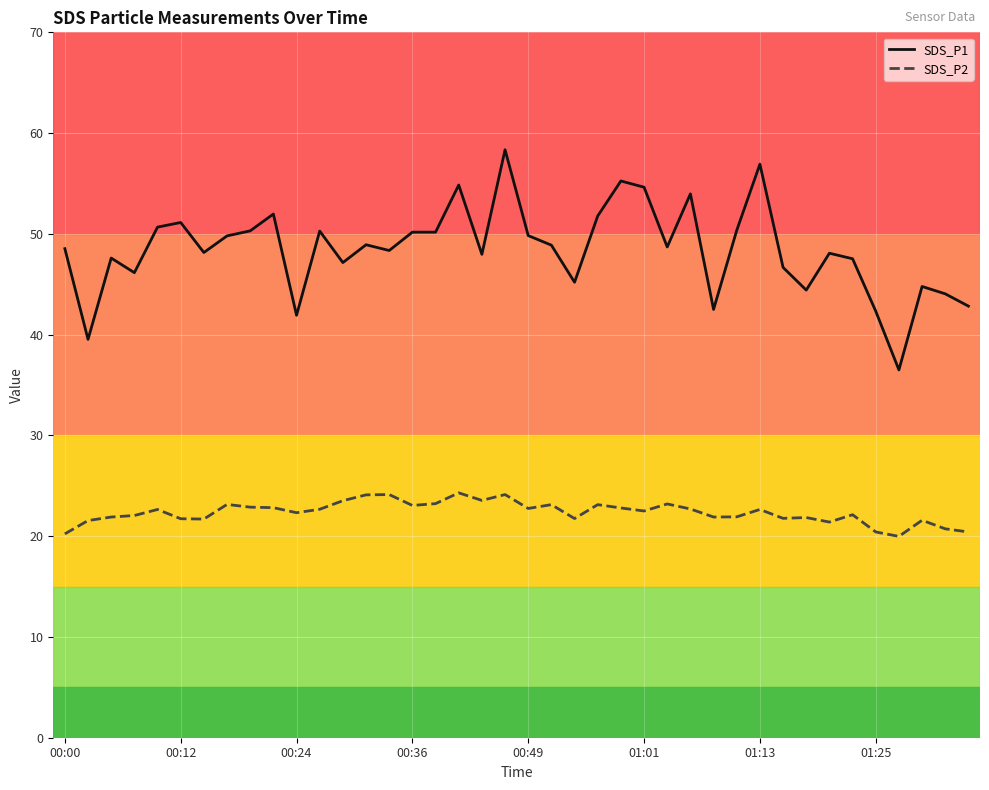

Which series has the largest total across all categories?

SDS_P1